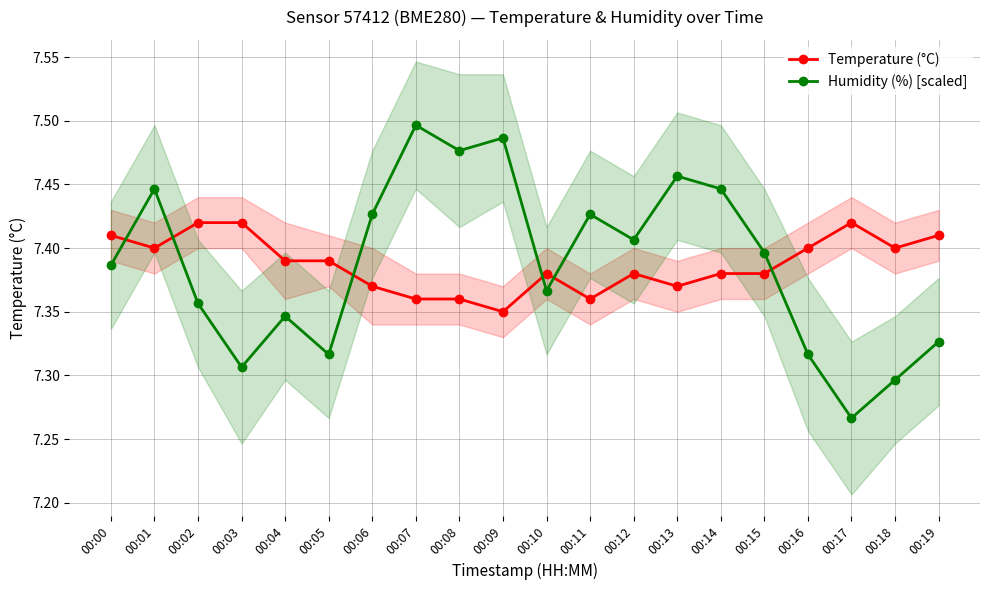

The Temperature (°C) series shows 7.4 at 00:04. True or false?

True